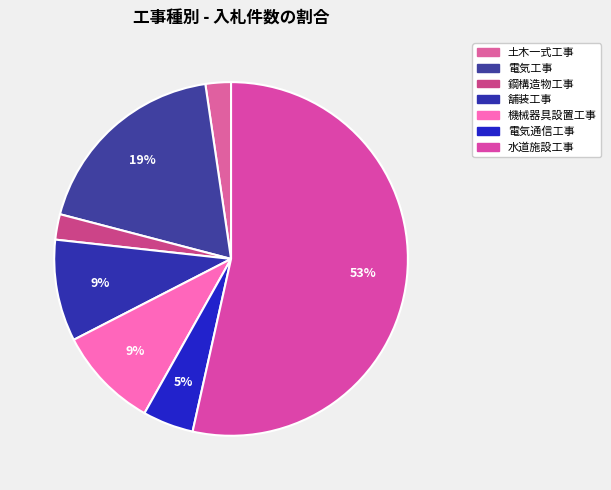

Approximately how many times larger is the value at 土木一式工事 compared to 鋼構造物工事?

1.0